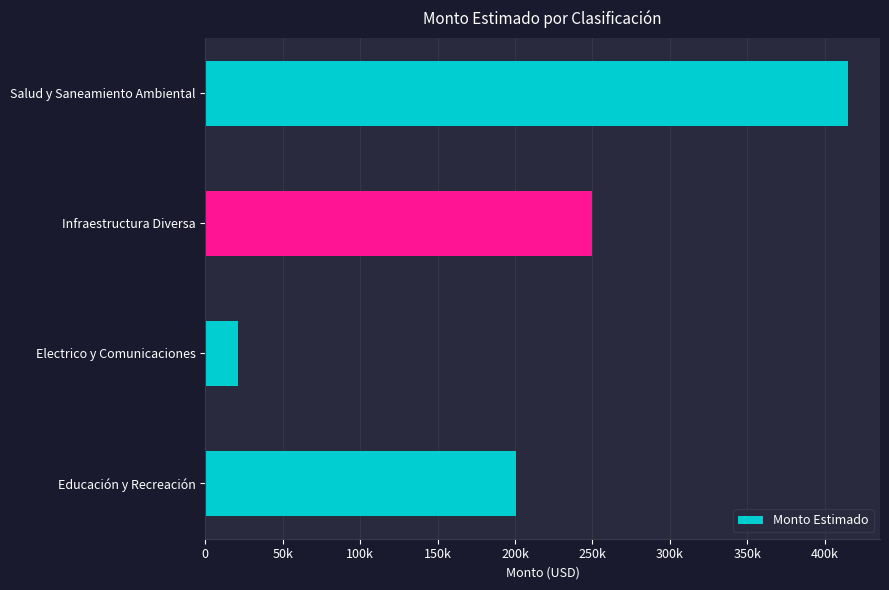

Rank the categories by value from highest to lowest.

Salud y Saneamiento Ambiental, Infraestructura Diversa, Educación y Recreación, Electrico y Comunicaciones